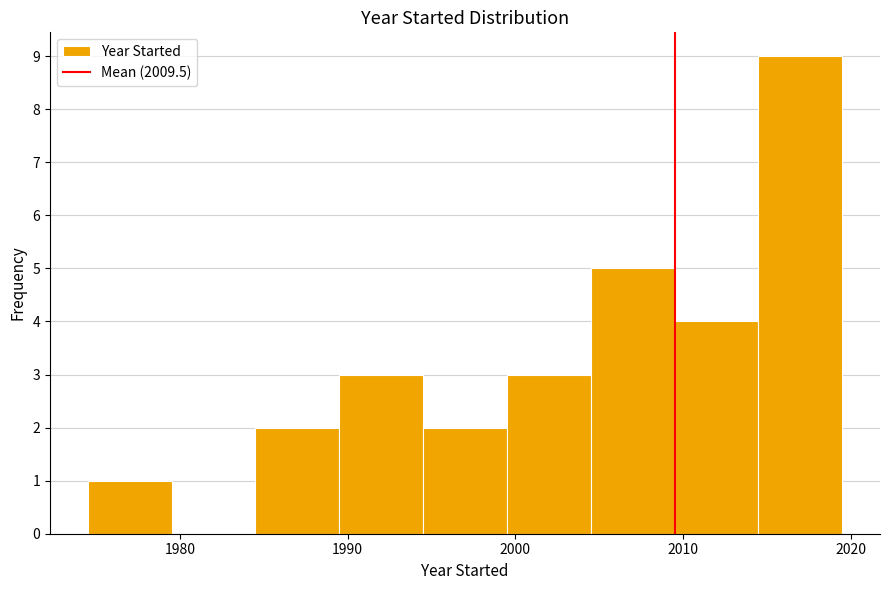

Reading left to right, list every bar in this chart as the range it spans on the x-axis followed by its height. Neither the bar edges nor the heights are printed on the chart, so give them approximately, as read against the axes.

1974.5 to 1979.5: 1
1979.5 to 1984.5: 0
1984.5 to 1989.5: 2
1989.5 to 1994.5: 3
1994.5 to 1999.5: 2
1999.5 to 2004.5: 3
2004.5 to 2009.5: 5
2009.5 to 2014.5: 4
2014.5 to 2019.5: 9